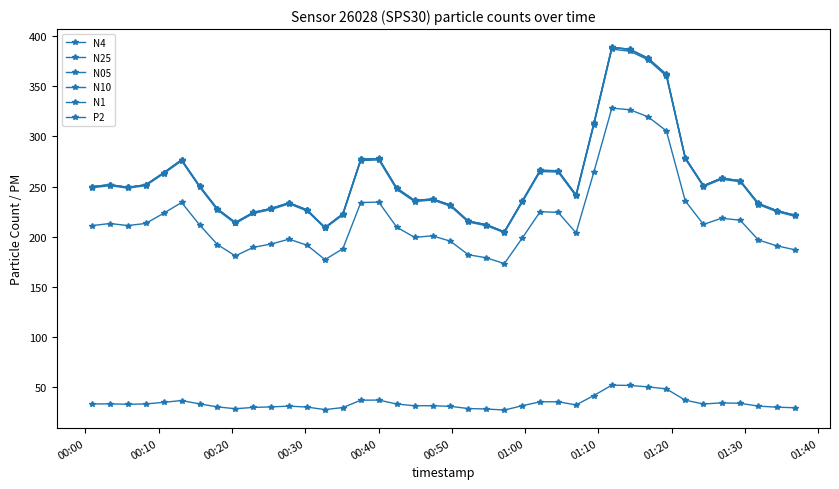

True or false: N10 and N1 intersect in this chart.

False